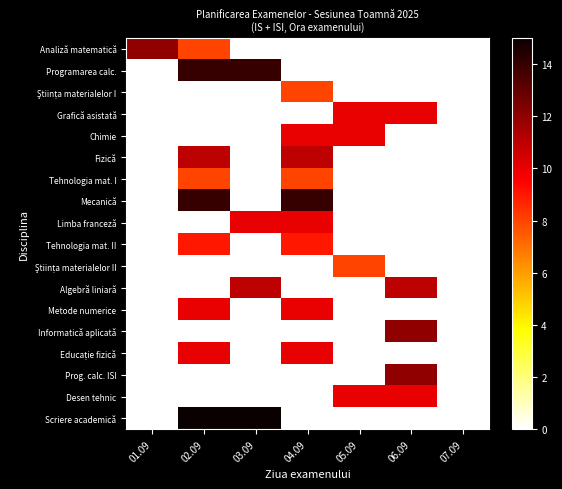

At which category is the sum across all series the highest?

02.09